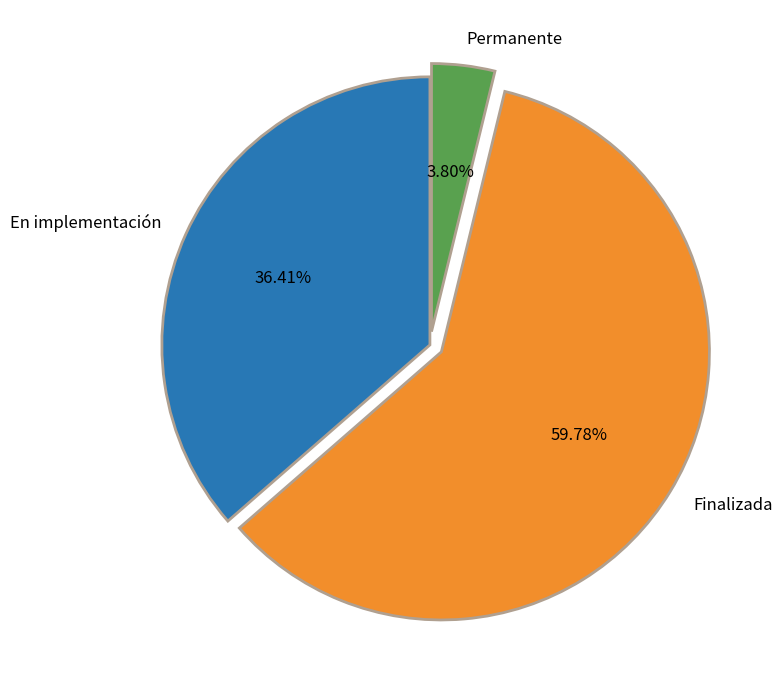

Which category has the biggest portion of the pie?

Finalizada